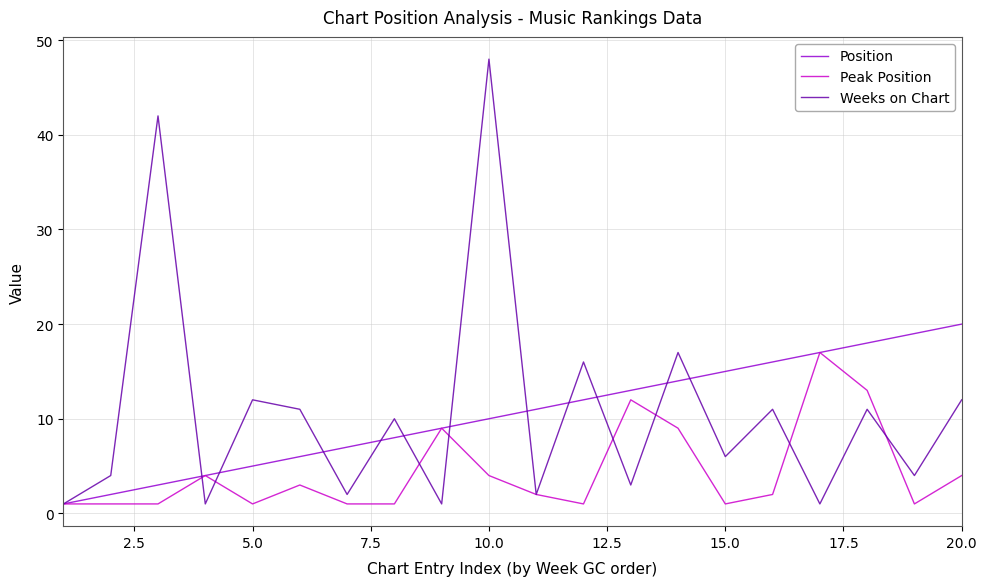

Which series has the largest range (max minus min)?

Weeks on Chart